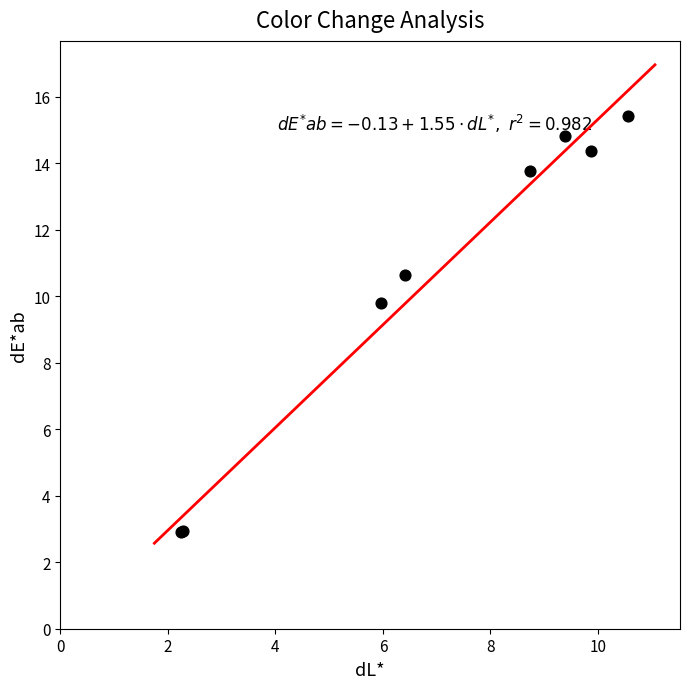

What Y value in the scatter plot is closest to 9?

9.8